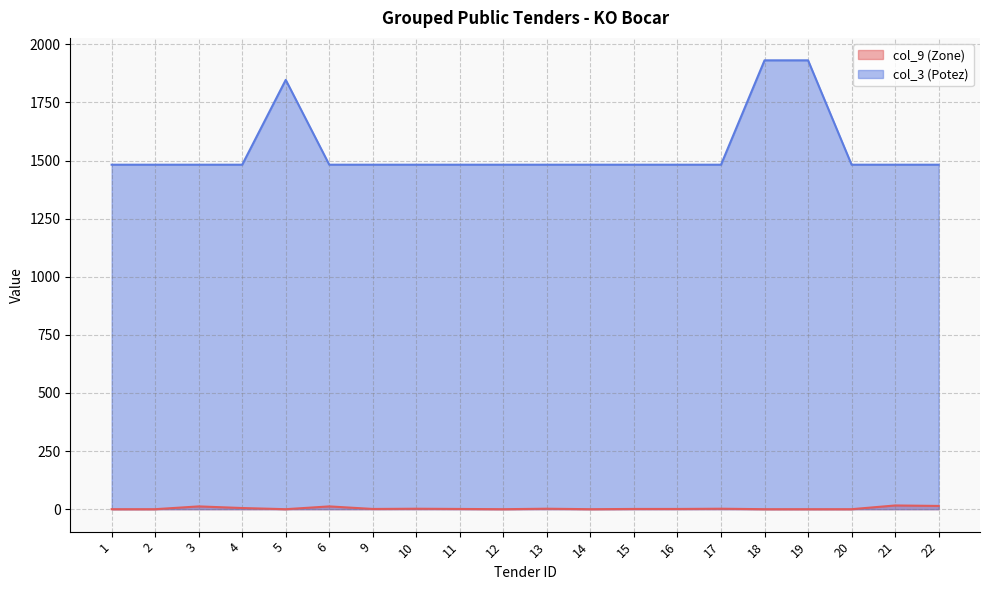

In col_3 (Potez), how many points are higher than both neighbors (excluding endpoints)?

1